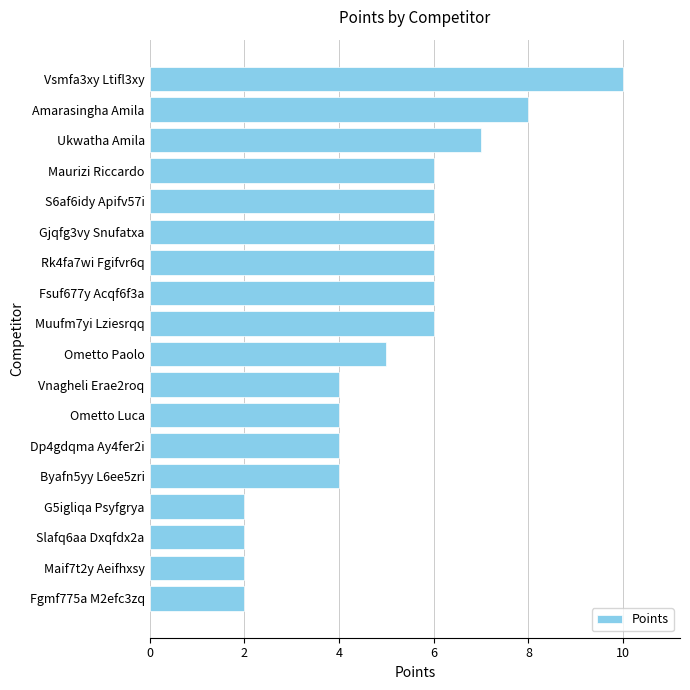

Which label corresponds to the largest value in the chart?

Vsmfa3xy Ltifl3xy